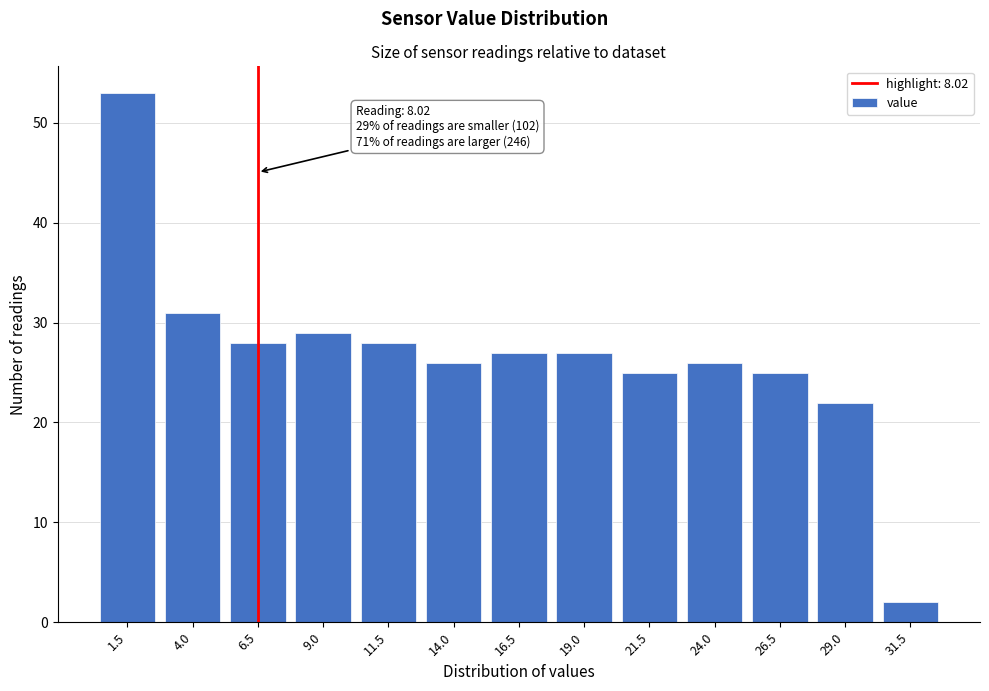

Reading left to right, transcribe all the data shown in this chart.

53	31	28	29	28	26	27	27	25	26	25	22	2